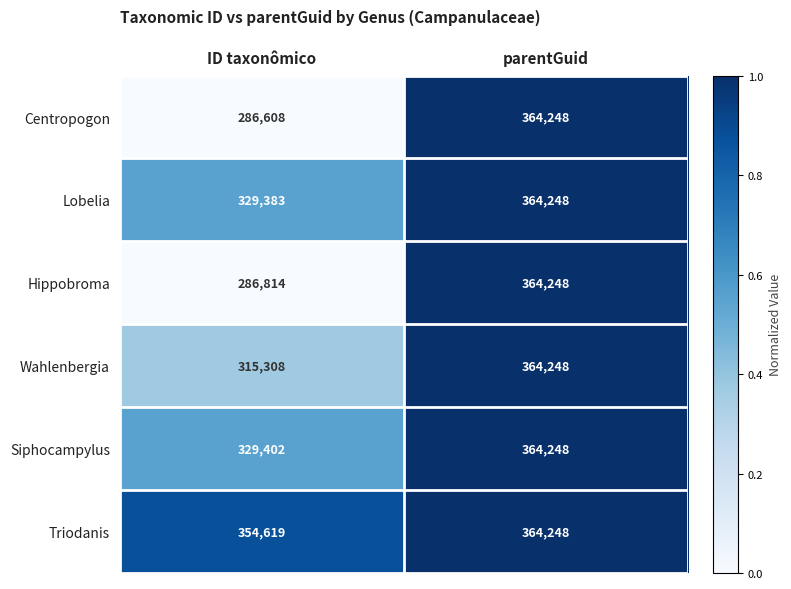

Which category has the lowest value in the Triodanis series?

ID taxonômico